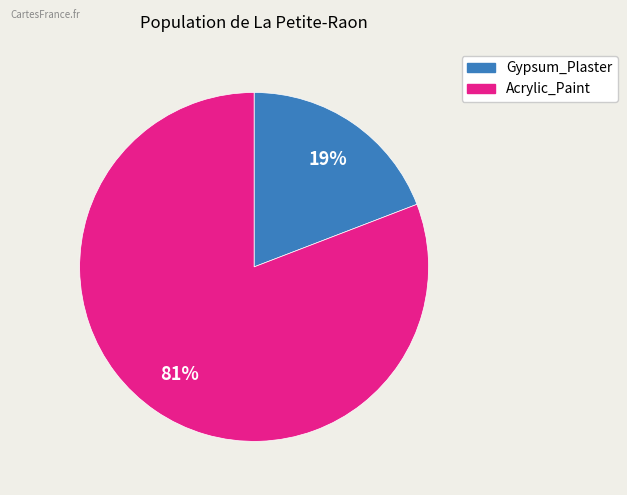

To the nearest percent, what is the difference between the Gypsum_Plaster and Acrylic_Paint slice percentages?

62%